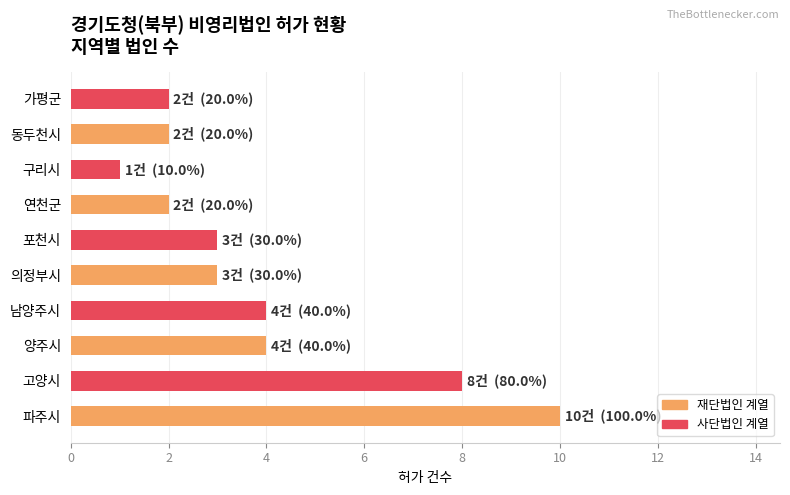

The value at 동두천시 is 2. True or false?

True